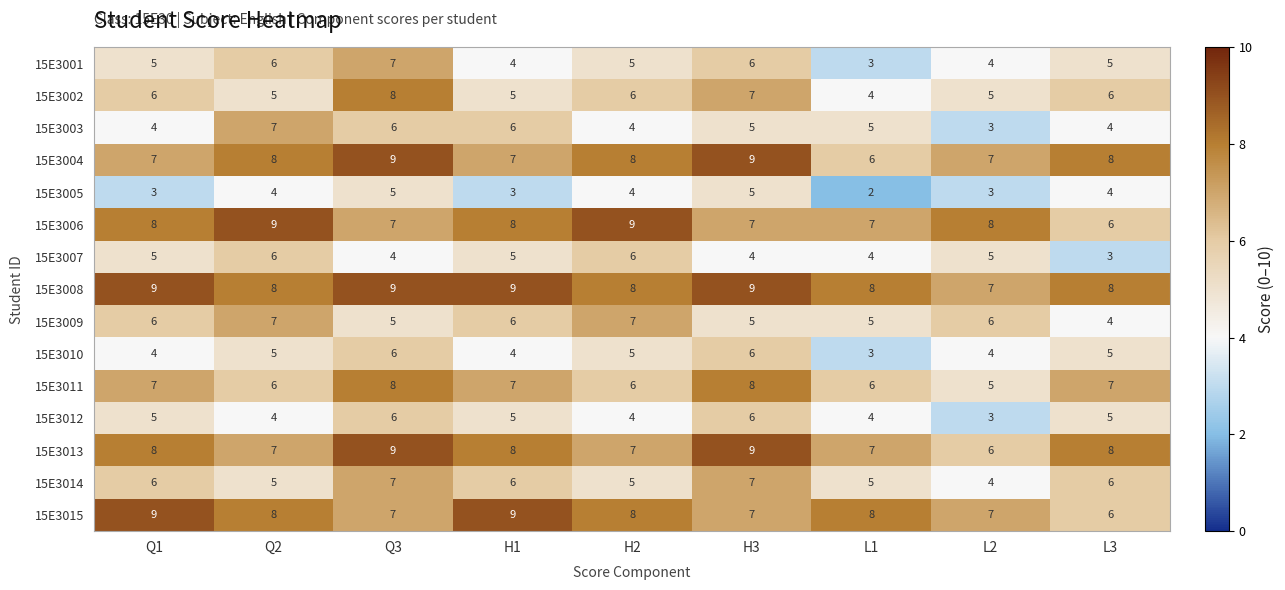

What is the greatest value displayed?

9